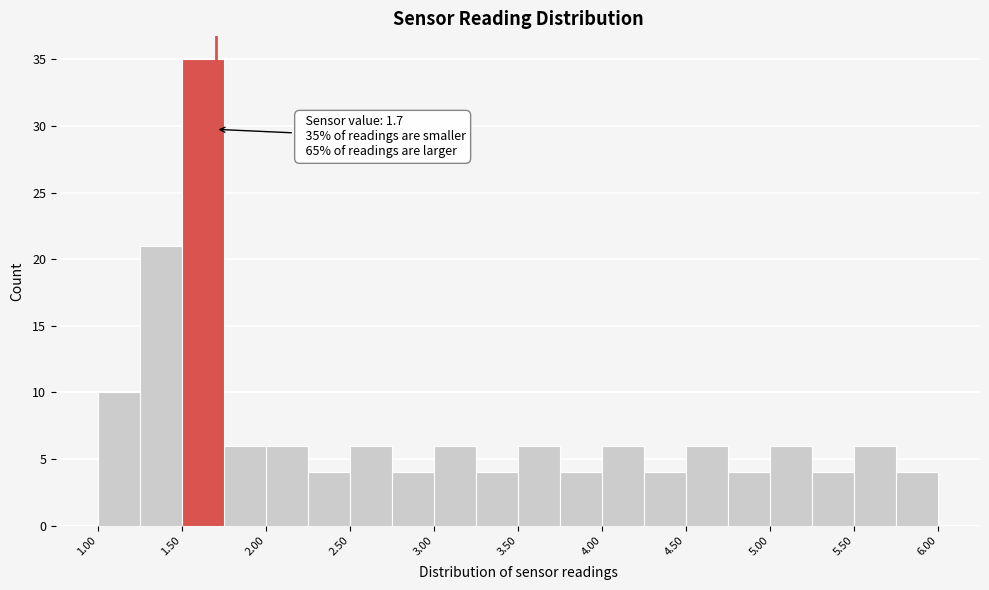

Over which range of the x-axis is the bar tallest?

1.50 to 1.75